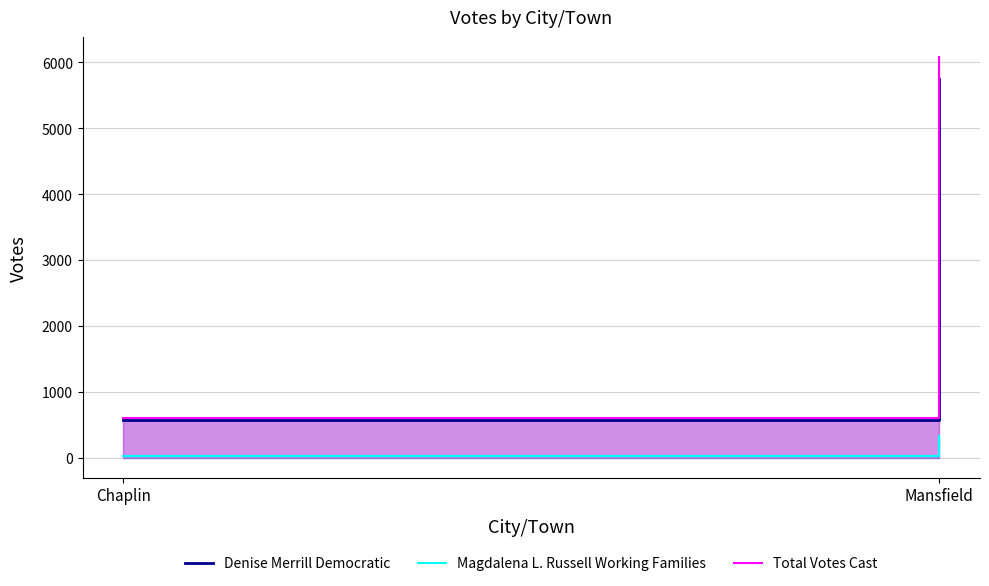

How many lines are shown in the chart?

3